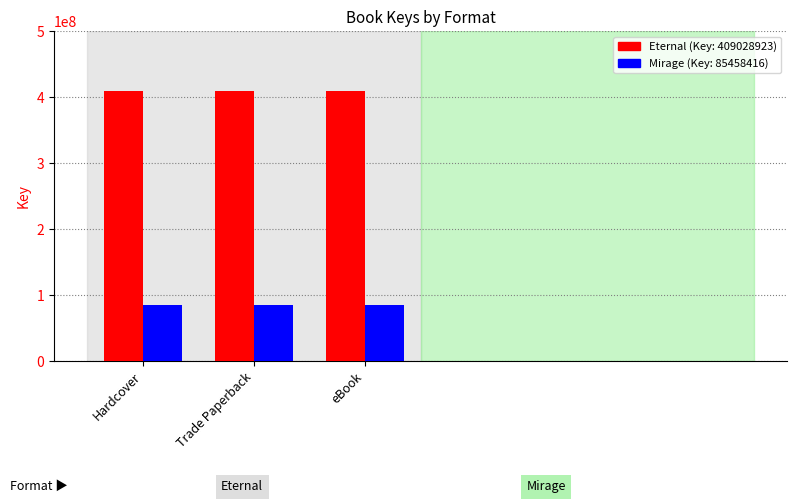

What is the spread (max minus min) of values at eBook?

323570507